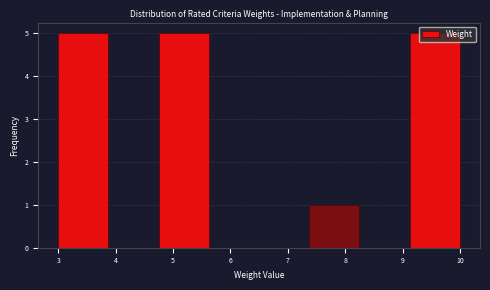

What is the height of the bar covering 7.4 to 8.3 on the x-axis? Neither the bar edges nor the heights are printed on the chart, so give them approximately, as read against the axes.

1